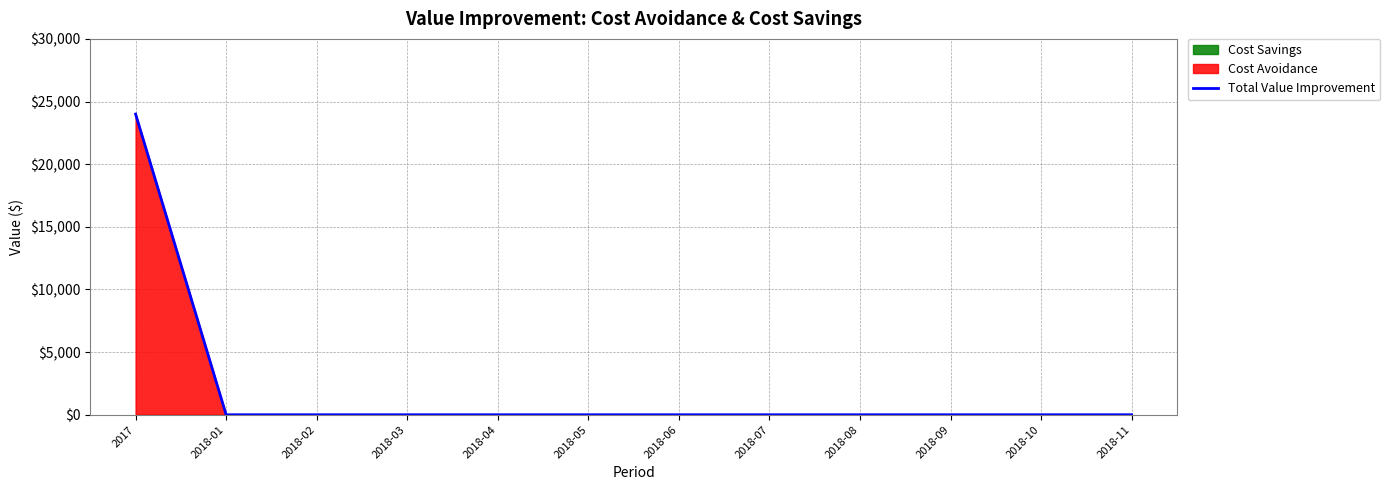

How many lines are shown in the chart?

1